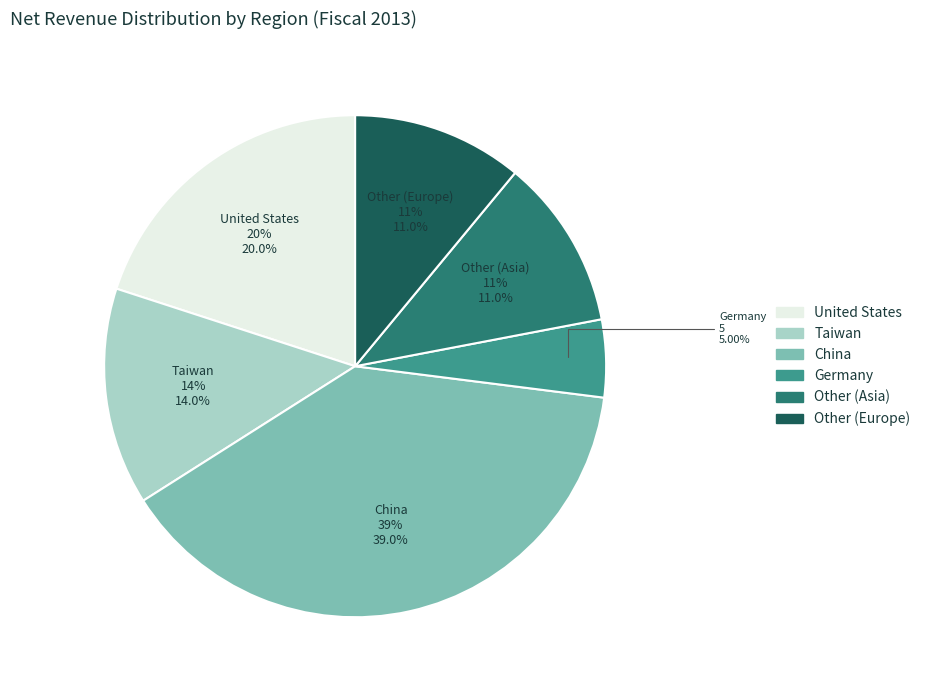

Count the number of slices in the pie.

6